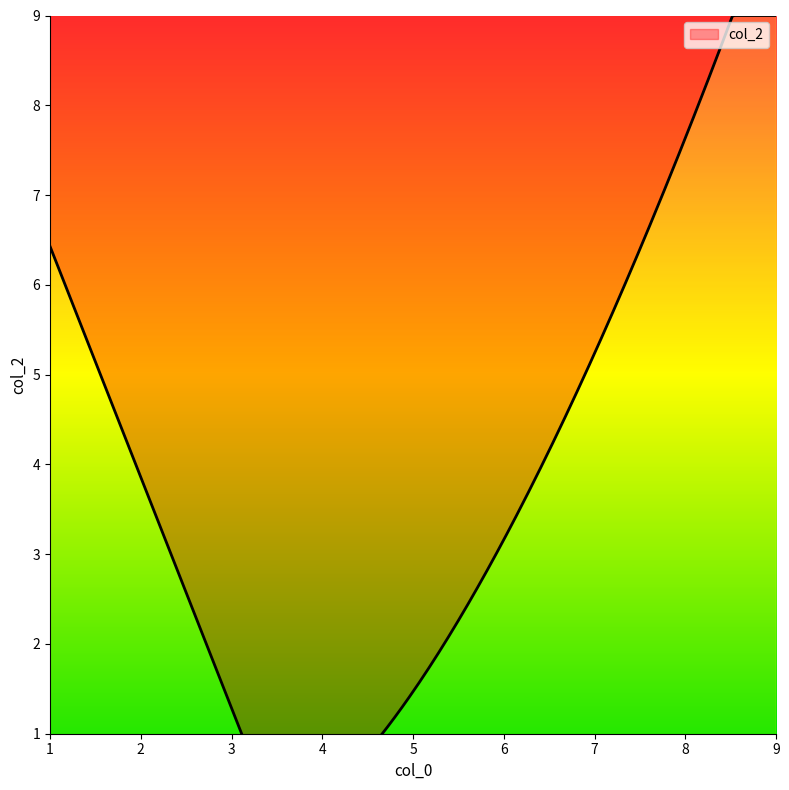

List the labels in order of value, largest first.

9, 8, 7, 6, 5, 4, 3, 2, 1